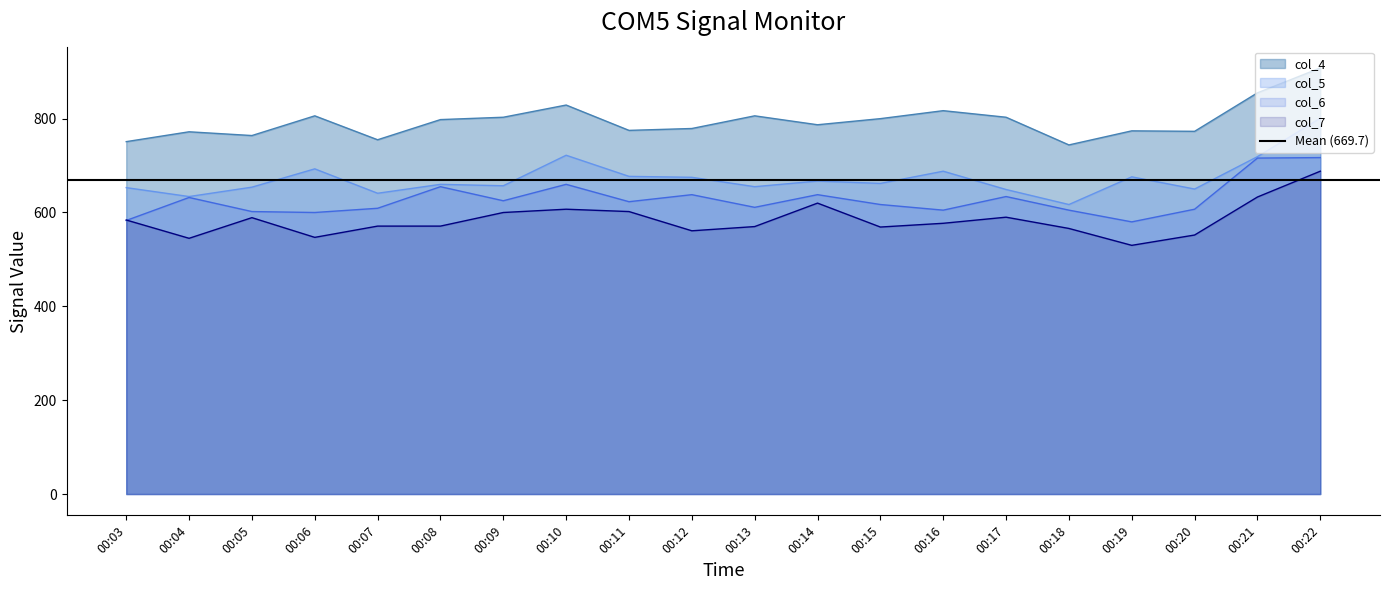

Between 00:09 and 00:20, which is larger?

00:09